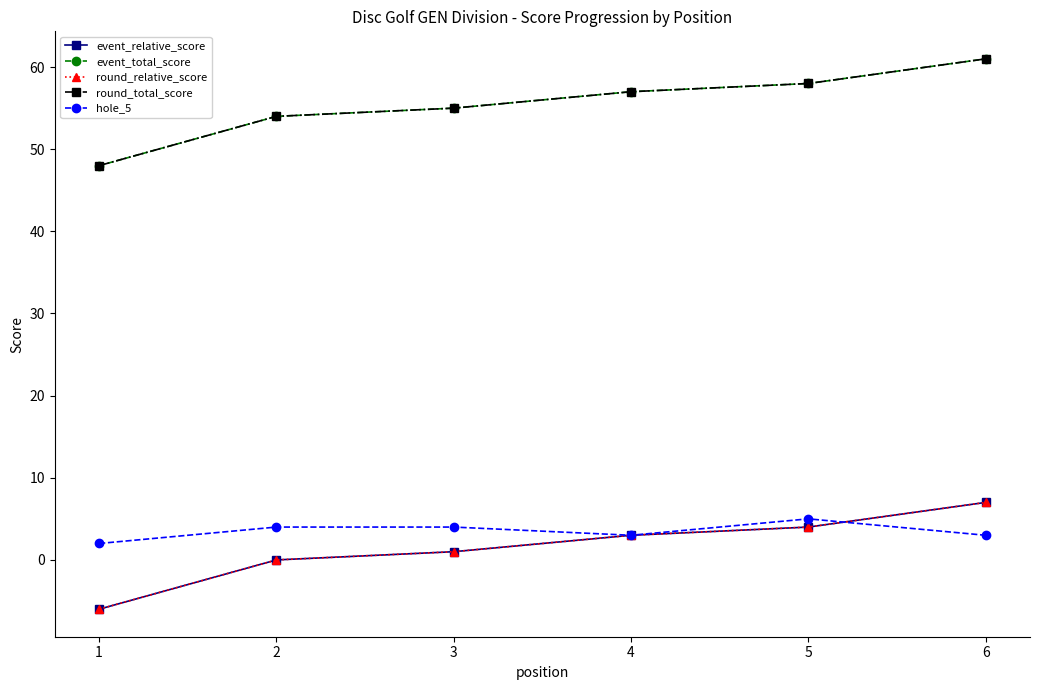

True or false: round_relative_score has more than 1 interior local peaks.

False